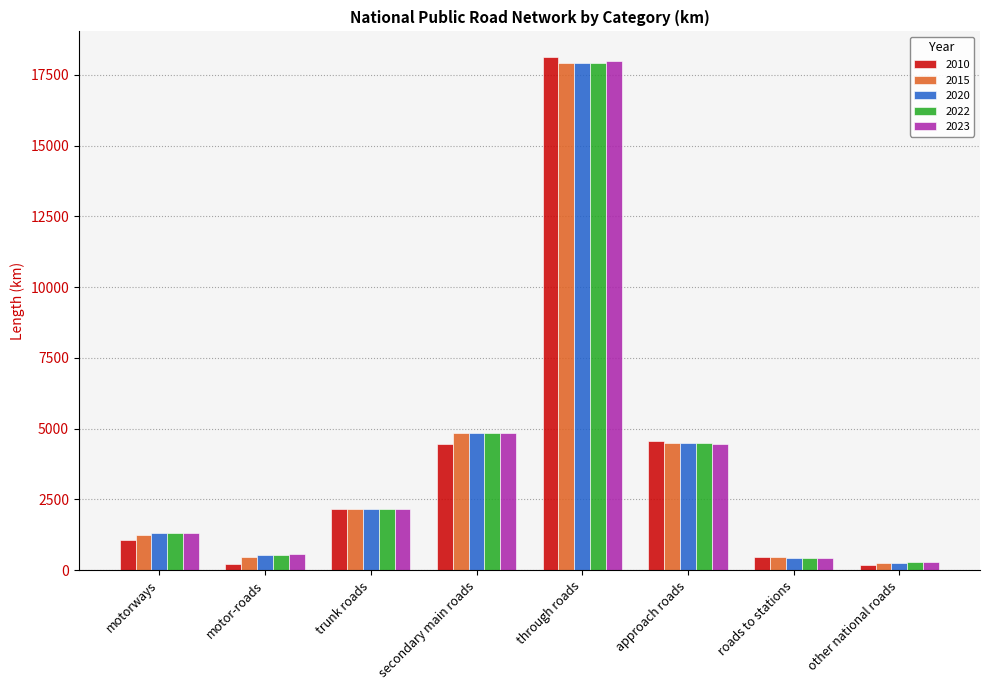

How many bars are there in each group?

5